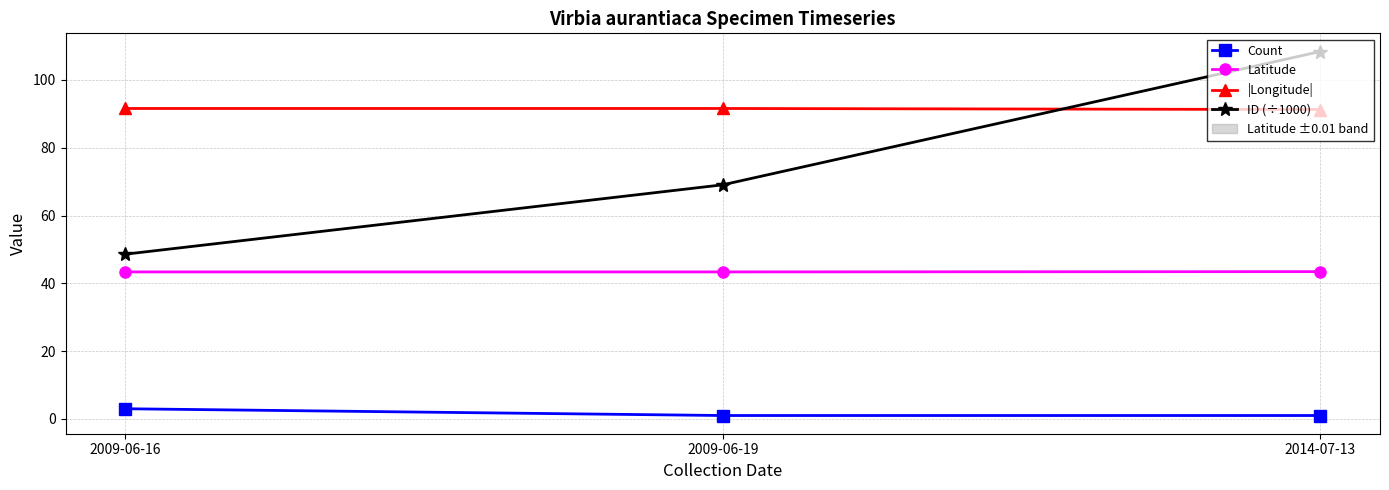

The value of Latitude at 2009-06-19 is 43.4. True or false?

True